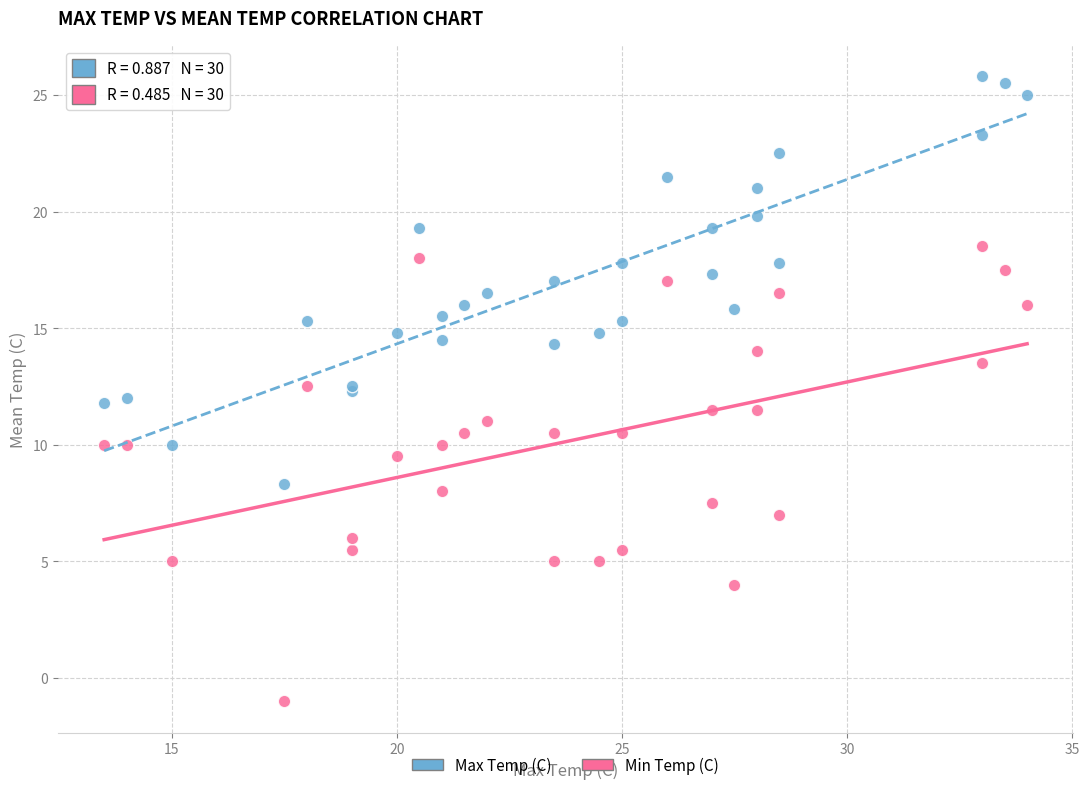

Which series contains the lowest Y value?

Min Temp (C)